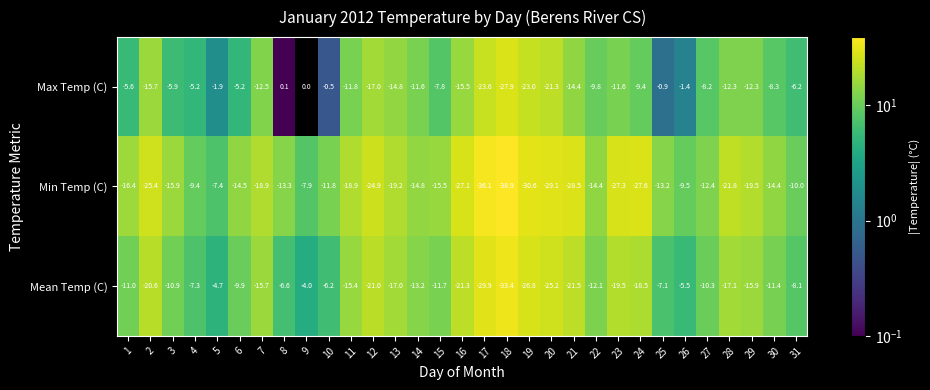

Which category has the lowest value in the Mean Temp (C) series?

18